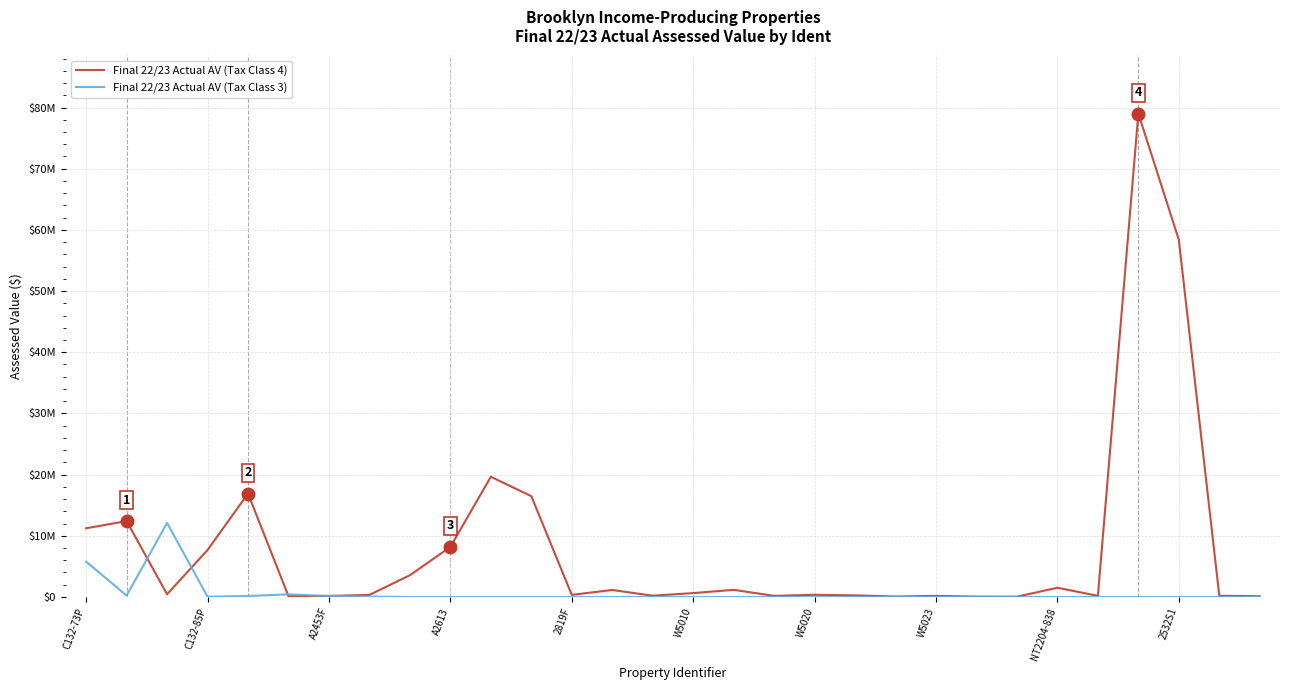

What is the lowest value of the Final 22/23 Actual AV (Tax Class 4) series?

45450